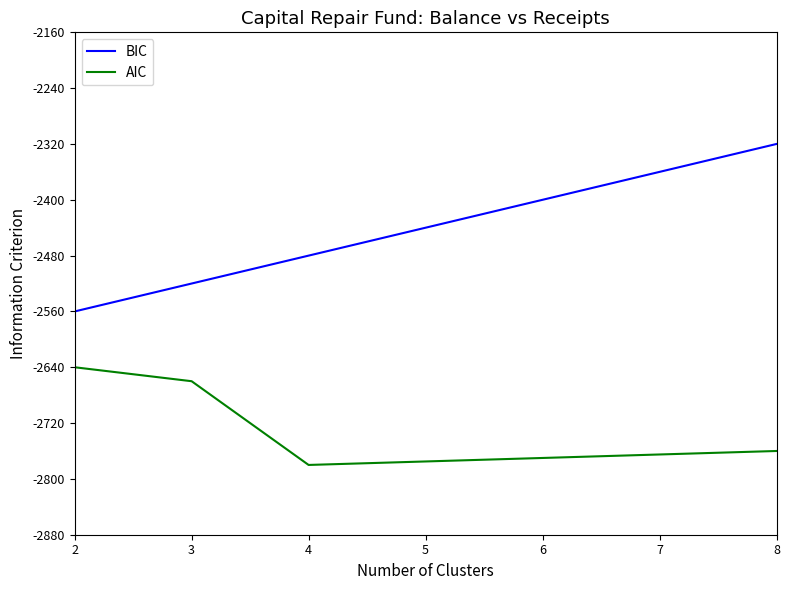

The BIC series shows -2360 at 7. True or false?

True